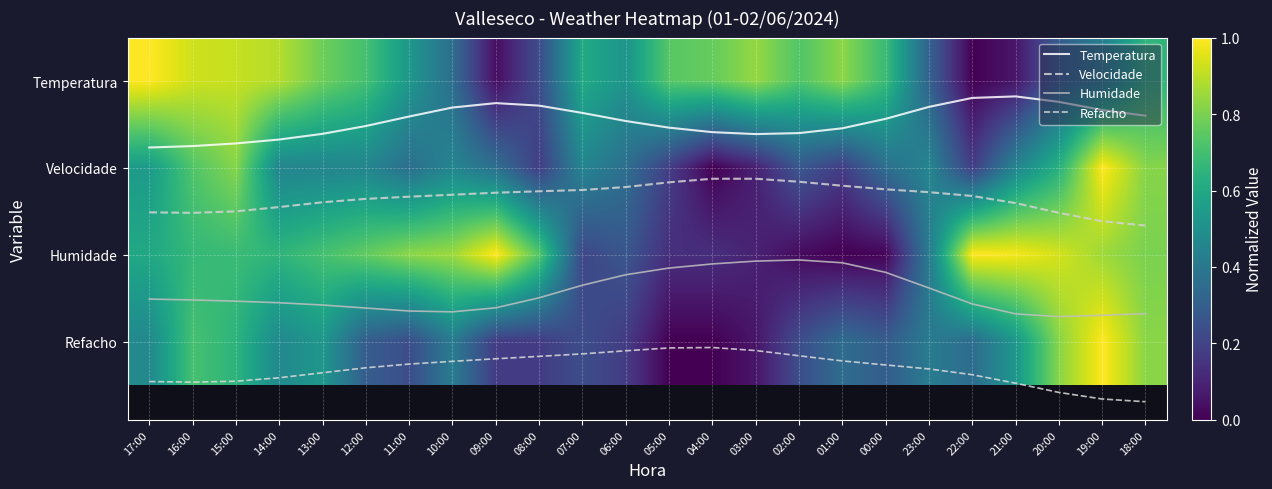

Is it true that Refacho equals 2.0 at 04:00?

False